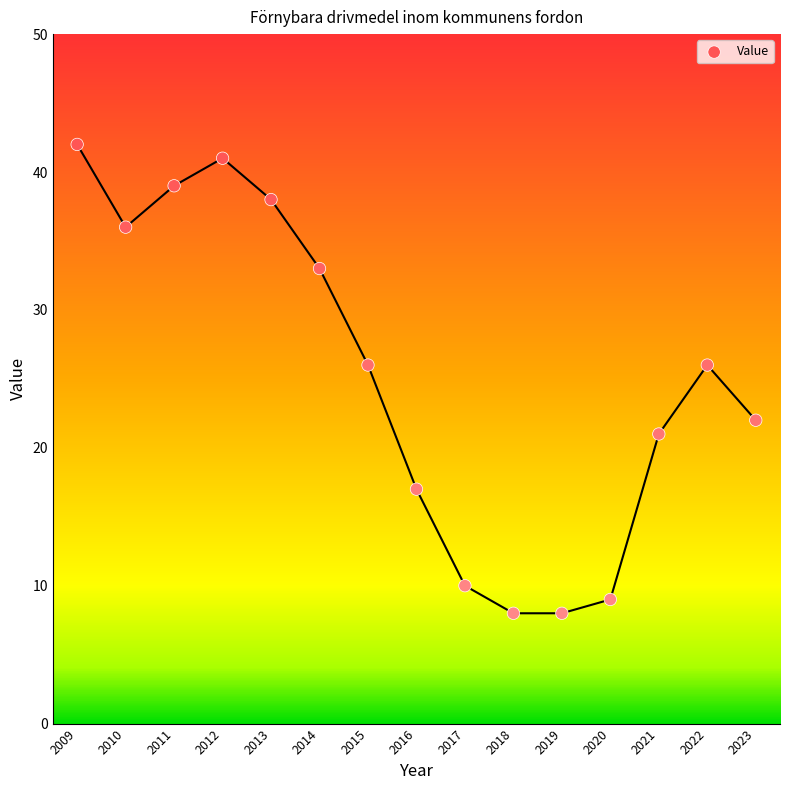

What is the range of X values (max minus min)?

14